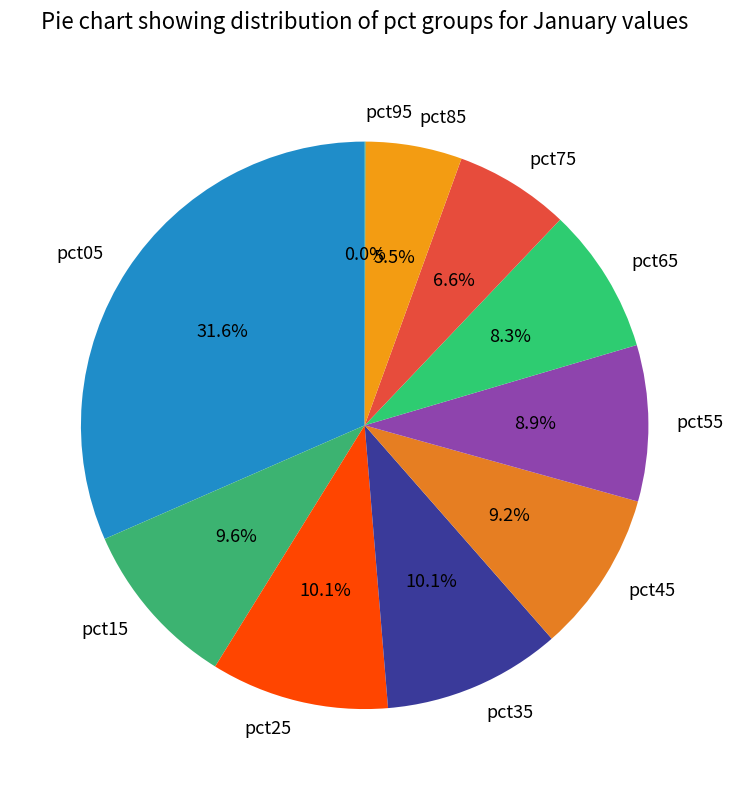

What is the largest slice in the pie chart?

pct05